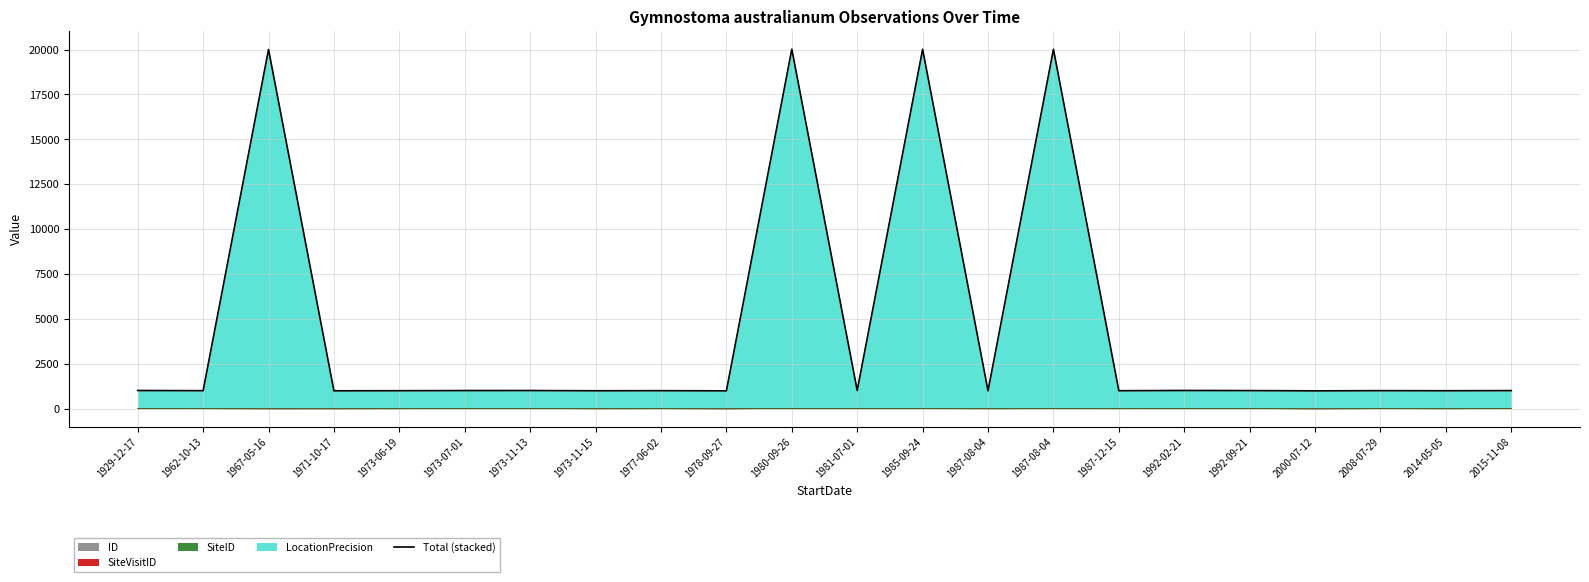

Which category has the lowest value across all series?

2000-07-12